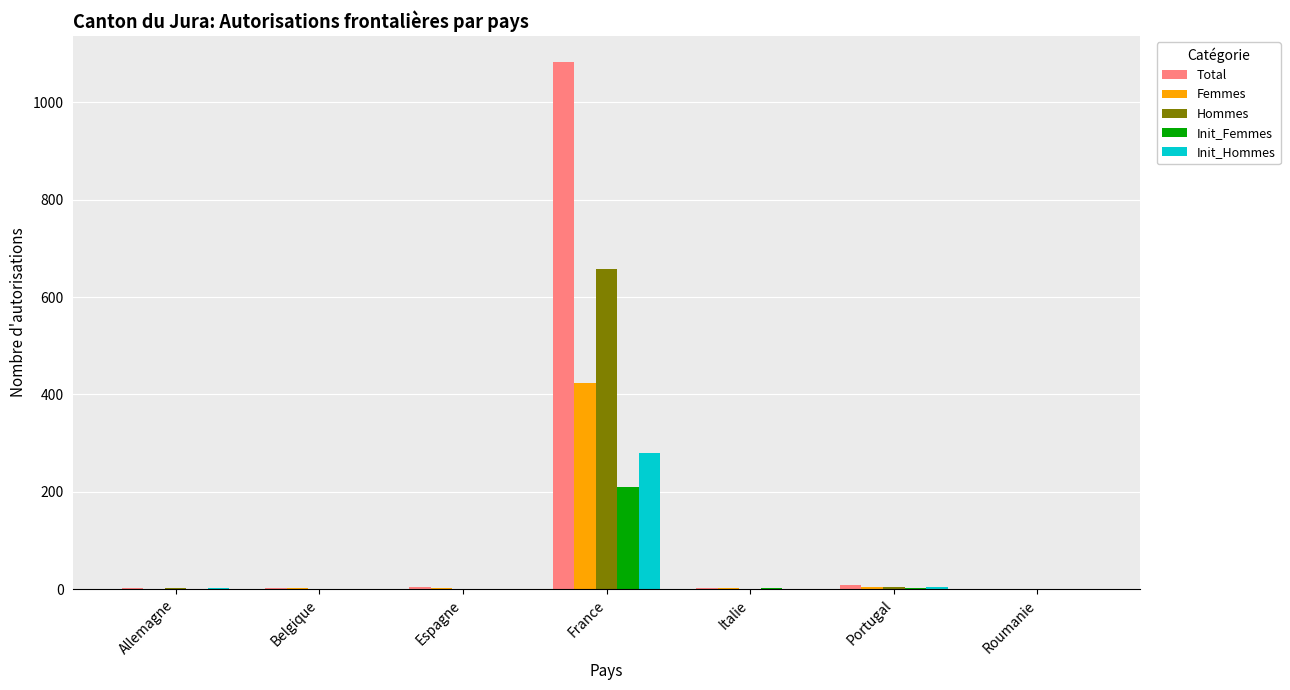

What is the greatest value displayed?

1082